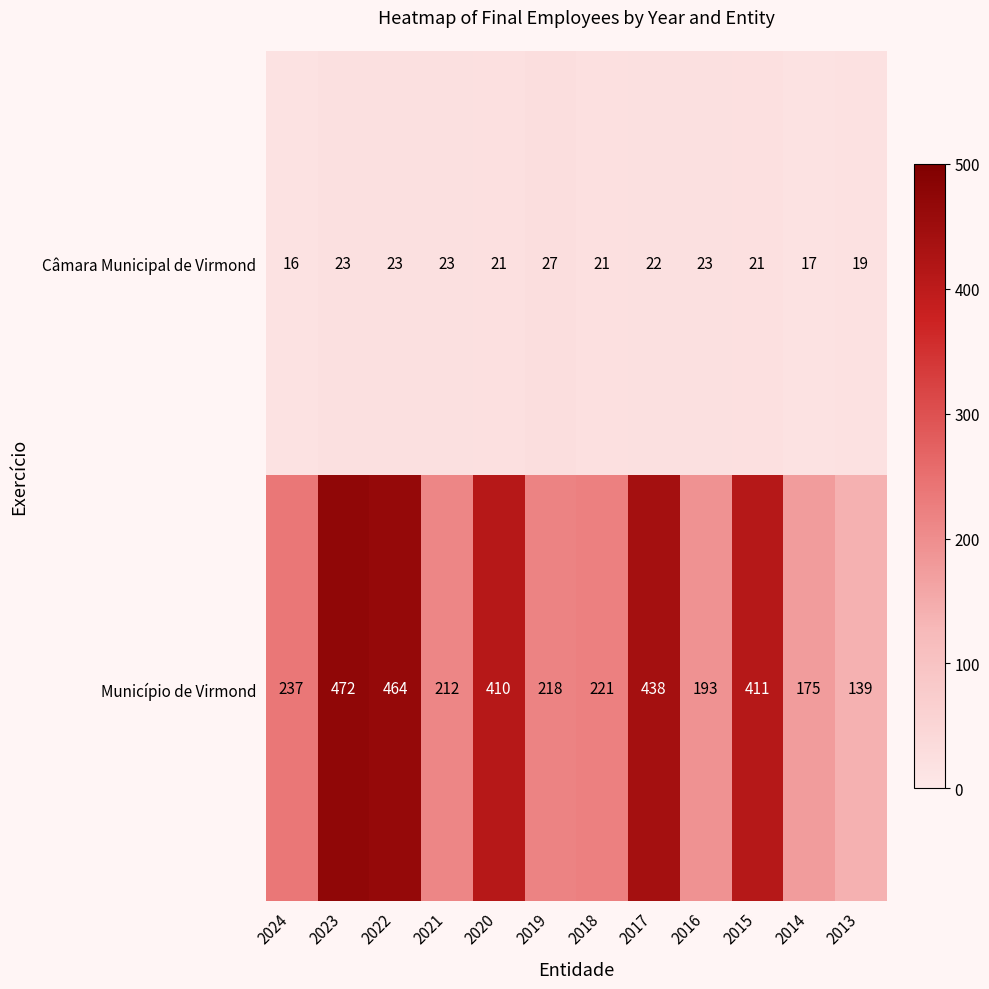

True or false: Município de Virmond has a value of 56 at 2016.

False